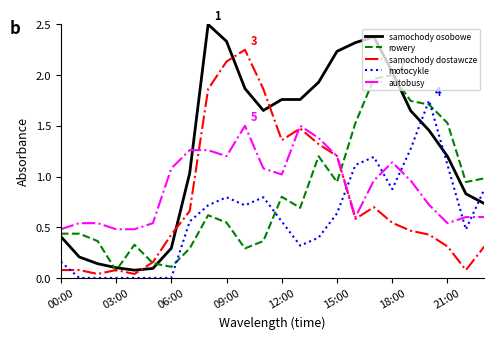

List the series in order of their peak value, lowest first.

autobusy, motocykle, rowery, samochody dostawcze, samochody osobowe